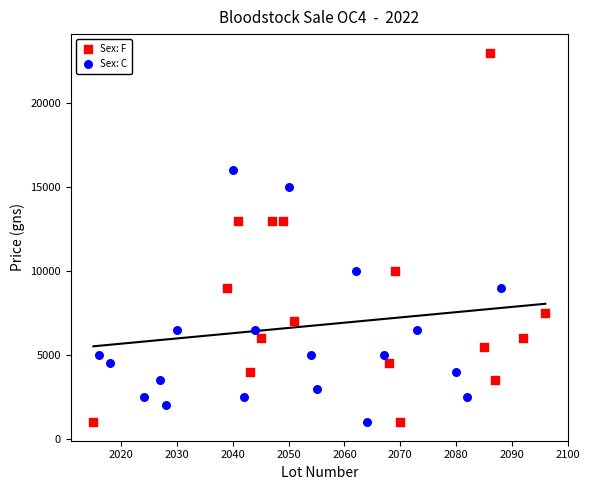

Which series has the largest Y range (max minus min)?

Sex: F